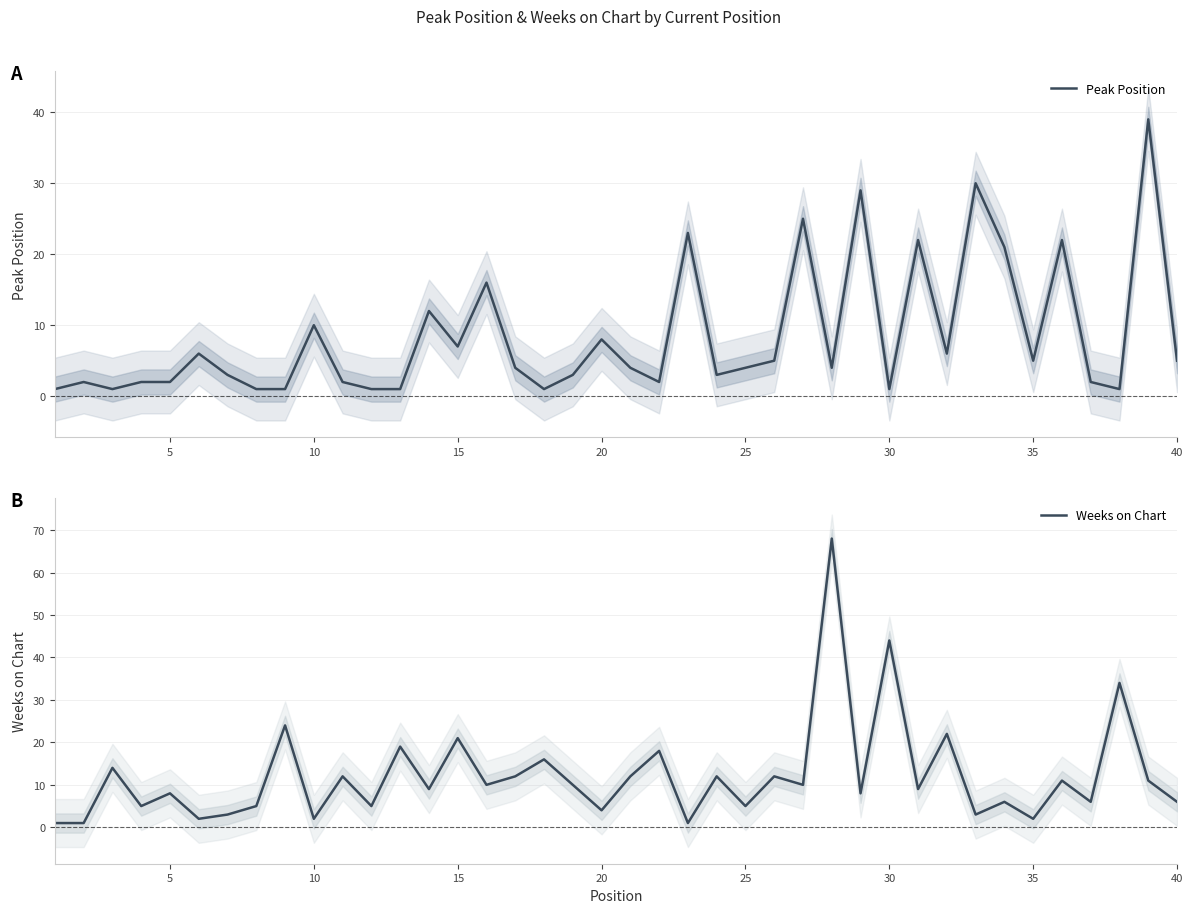

What is the maximum value for Weeks on Chart?

68